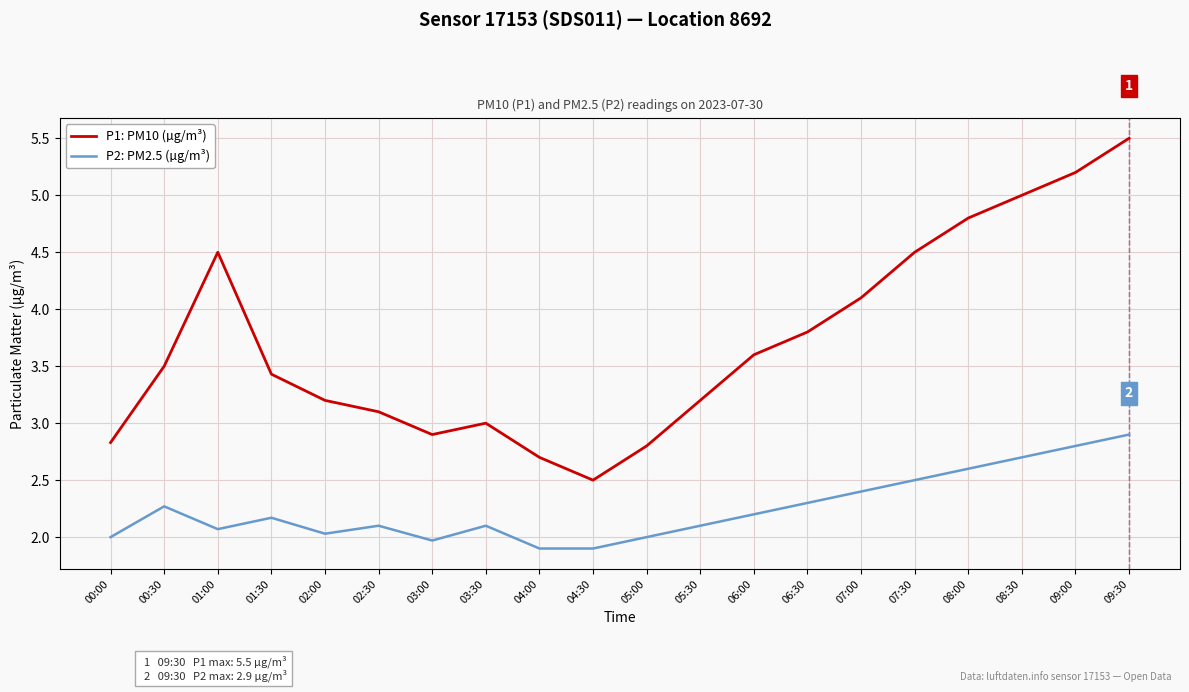

What value does the P1: PM10 (µg/m³) series have at 04:30?

2.5